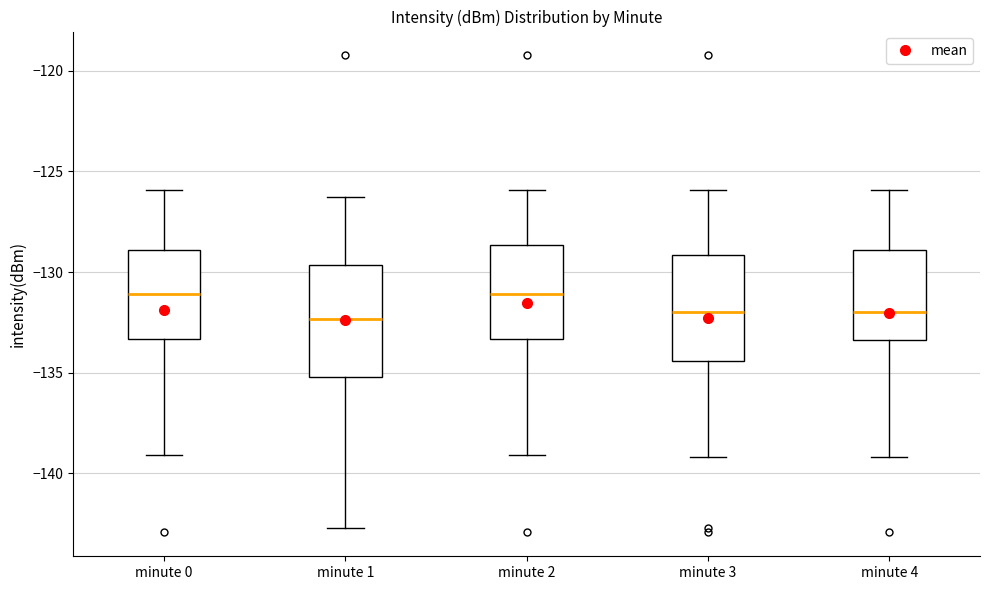

Reading left to right, read every box against the y-axis: the position of its median line, the range the box covers, and the ends of its whiskers. The values are not printed on the chart, so give them approximately, as read against the axis.

minute 0: median -131.0, box -133.5 to -129.0, whiskers -139.0 to -126.0
minute 1: median -132.5, box -135.0 to -129.5, whiskers -142.5 to -126.5
minute 2: median -131.0, box -133.5 to -128.5, whiskers -139.0 to -126.0
minute 3: median -132.0, box -134.5 to -129.0, whiskers -139.0 to -126.0
minute 4: median -132.0, box -133.5 to -129.0, whiskers -139.0 to -126.0